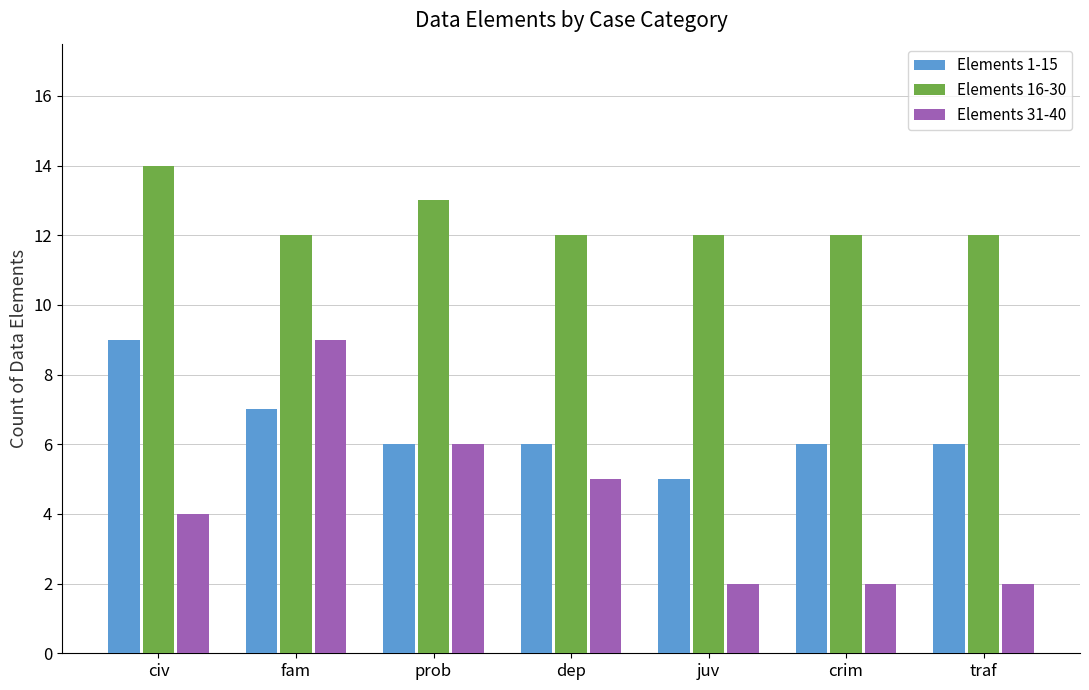

What is the approximate value of Elements 1-15 at dep?

6